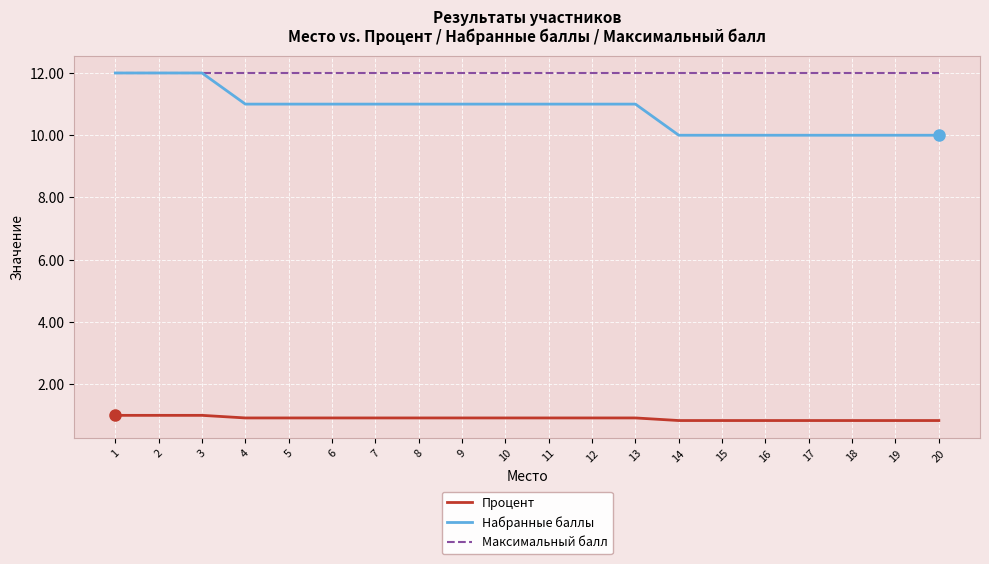

True or false: Максимальный балл and Процент cross at least once.

False